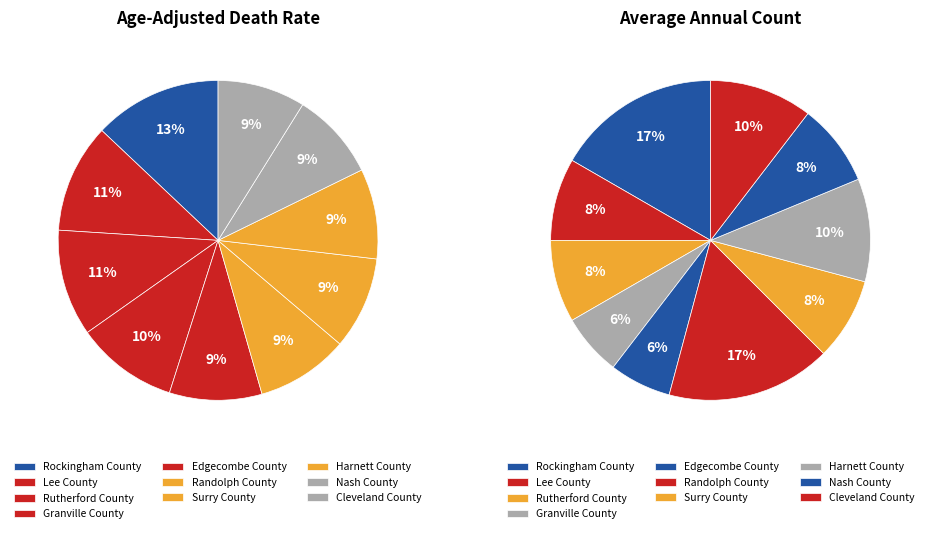

The Granville County slice represents 10% of the pie. True or false?

True